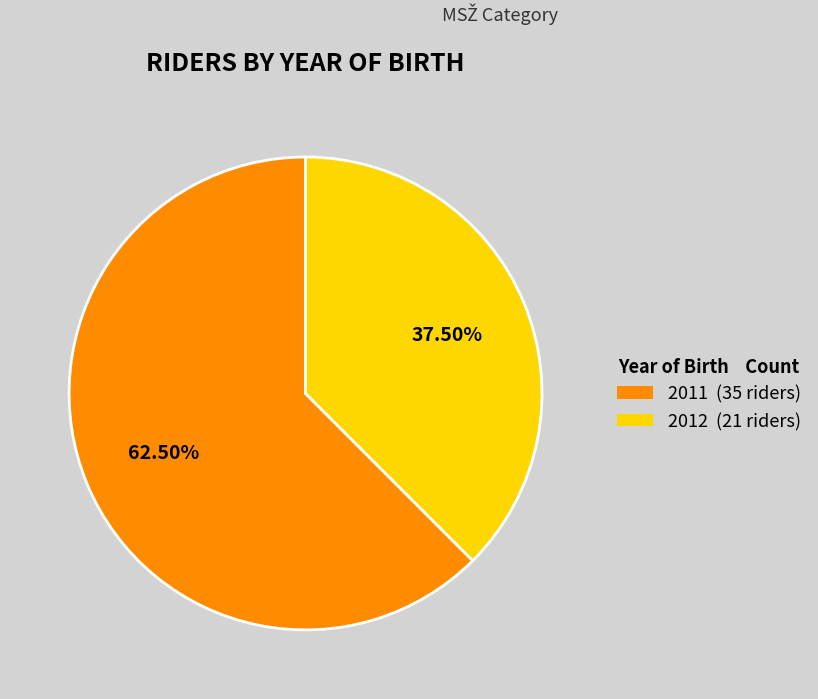

Between 2012 (21 riders) and 2011 (35 riders), which is larger?

2011 (35 riders)